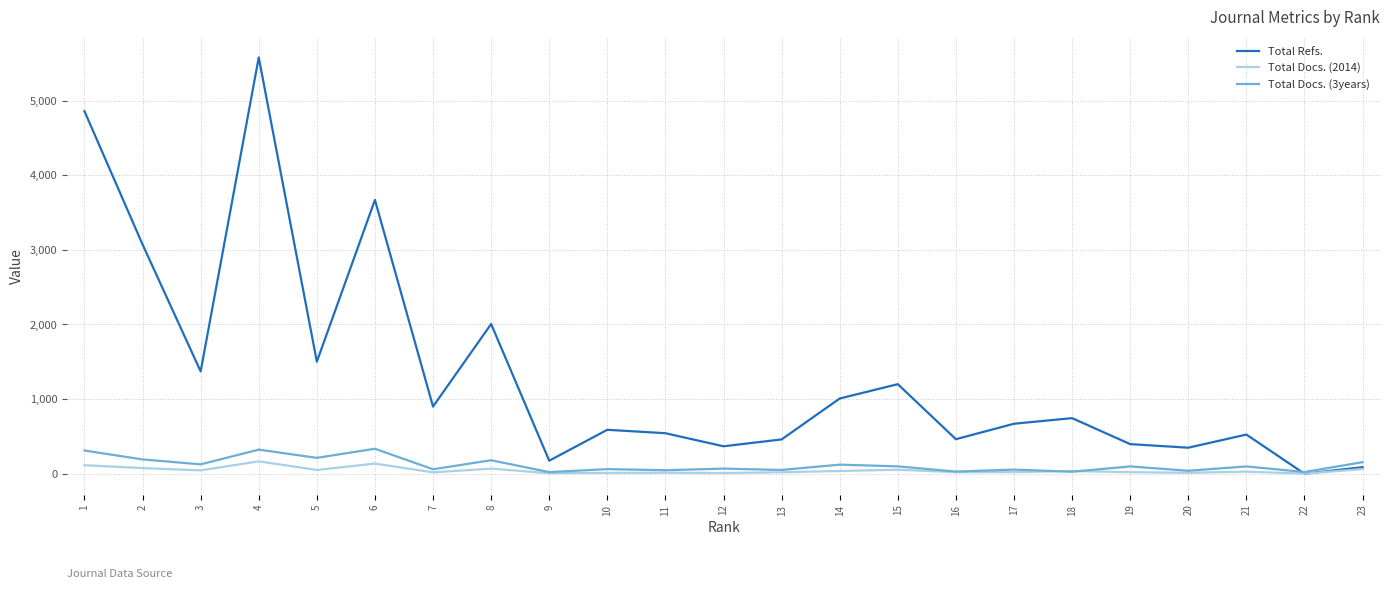

At how many categories does at least one series exceed 3823?

2